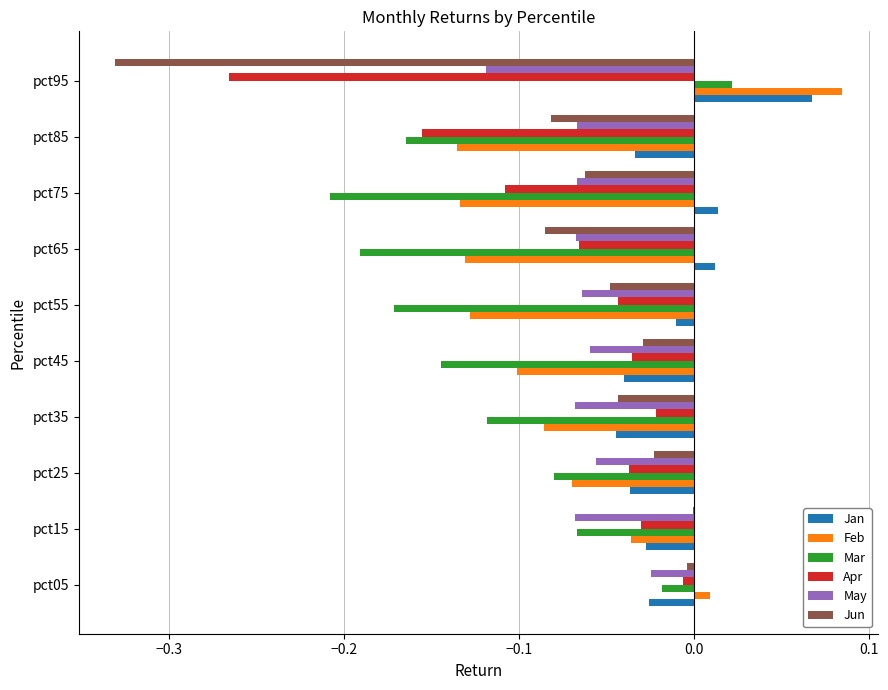

Which category has the highest value across all series?

pct95